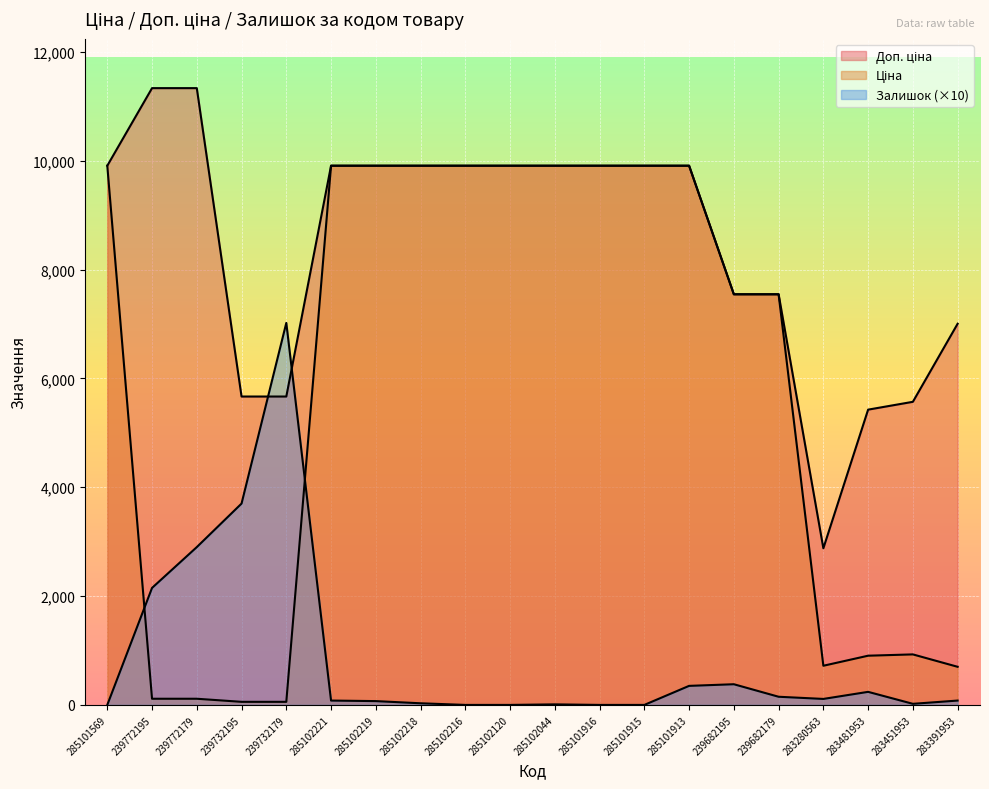

What is the difference between the highest and lowest values at 239682195?

7165.9